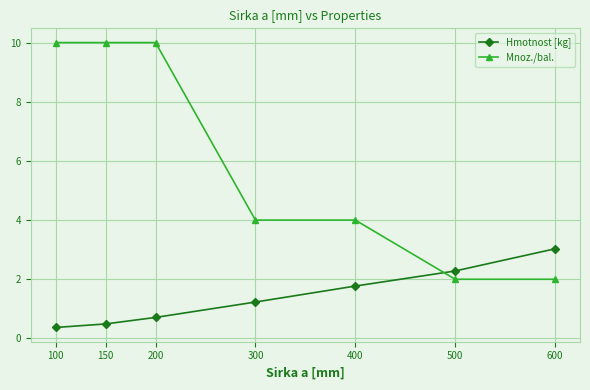

The value of Mnoz./bal. at 400 is 4.0. True or false?

True